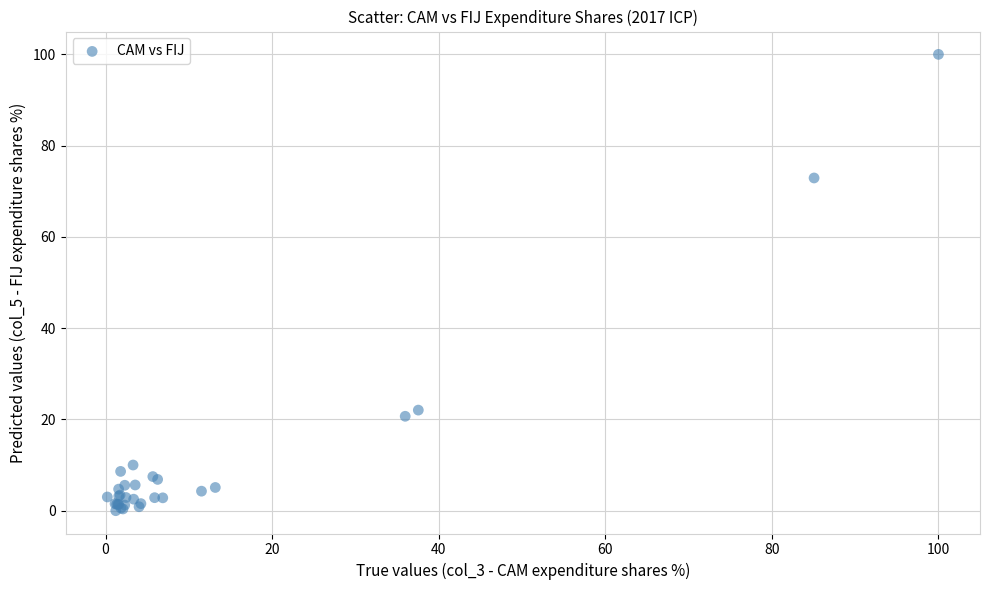

What Y value in the scatter plot is closest to 50?

72.9